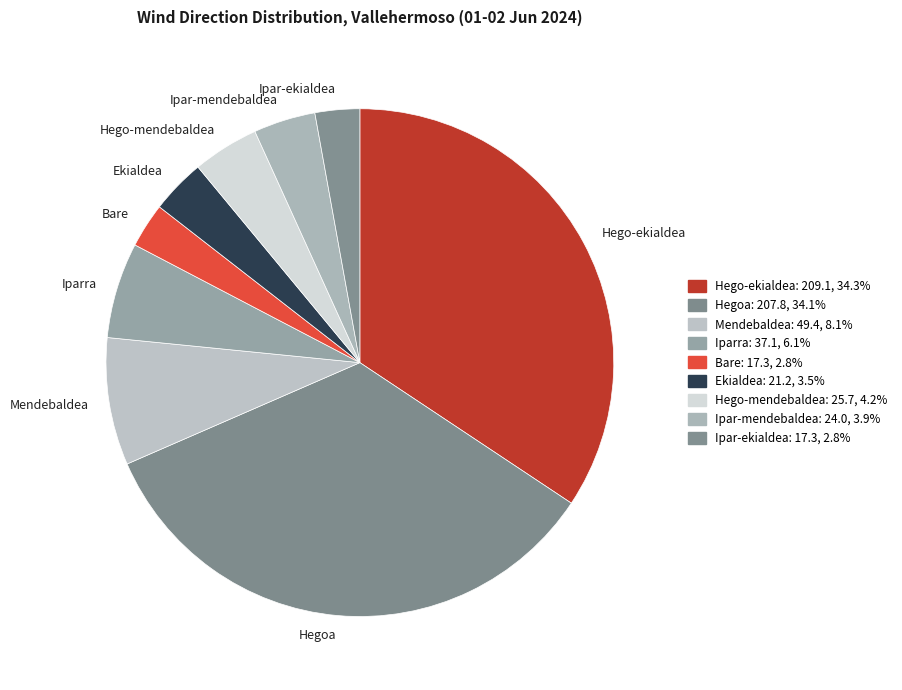

Which has a higher value, Hego-ekialdea or Ipar-ekialdea?

Hego-ekialdea